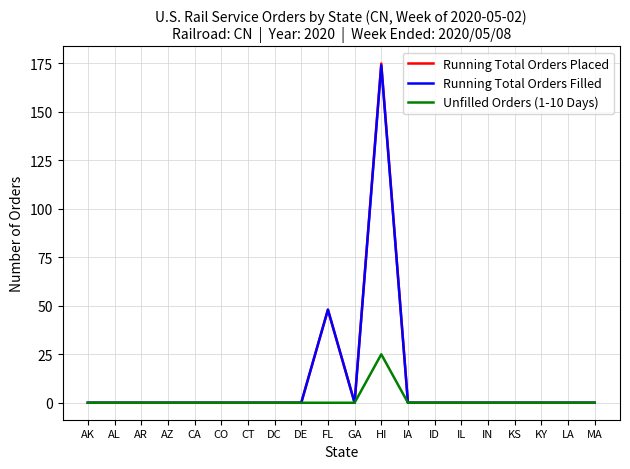

Which category has the highest value across all series?

HI